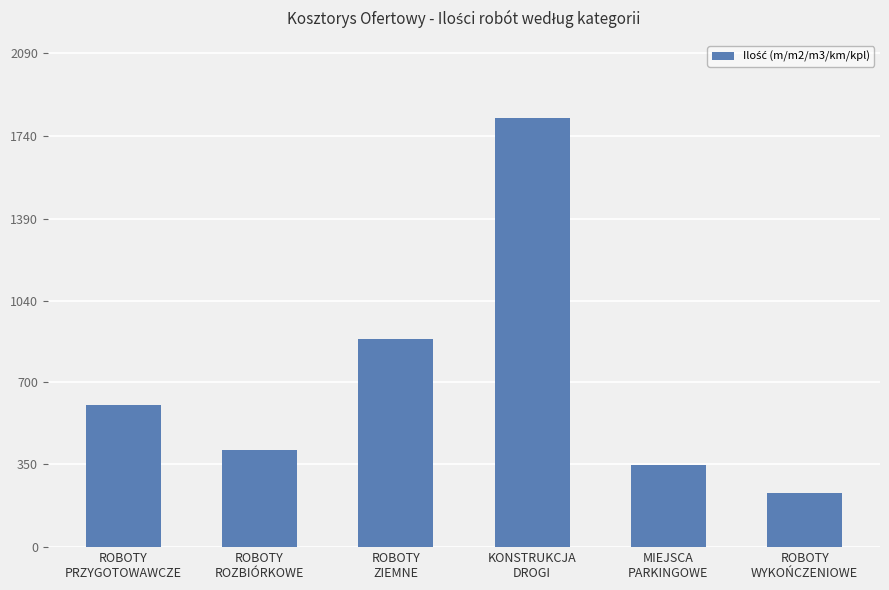

At which label is the value closest to 1023?

ROBOTY
ZIEMNE